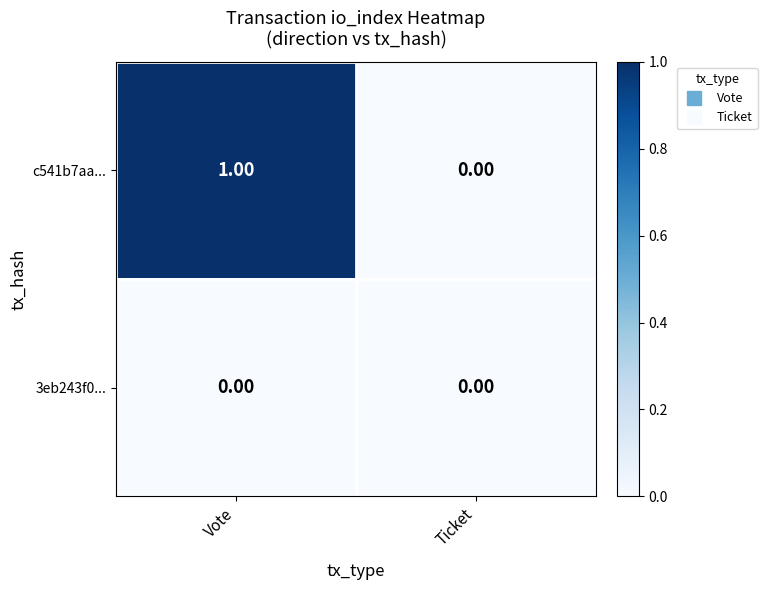

Rank the series at Vote from lowest to highest value.

3eb243f0..., c541b7aa...